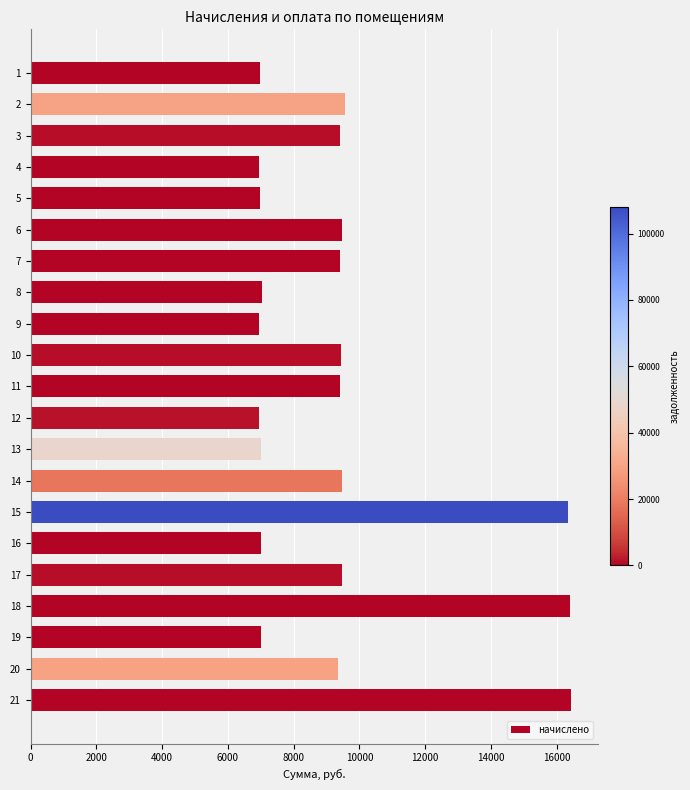

What is the difference between the second highest and second lowest values?

9469.4